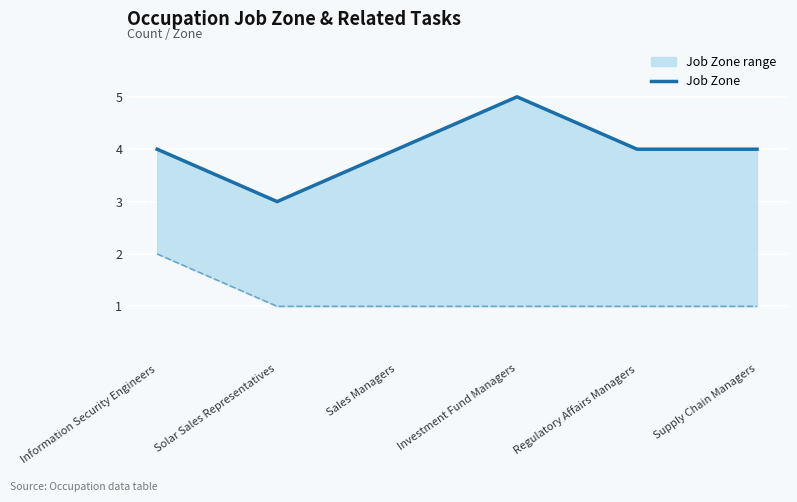

Read the All Related Tasks value at Sales Managers.

1